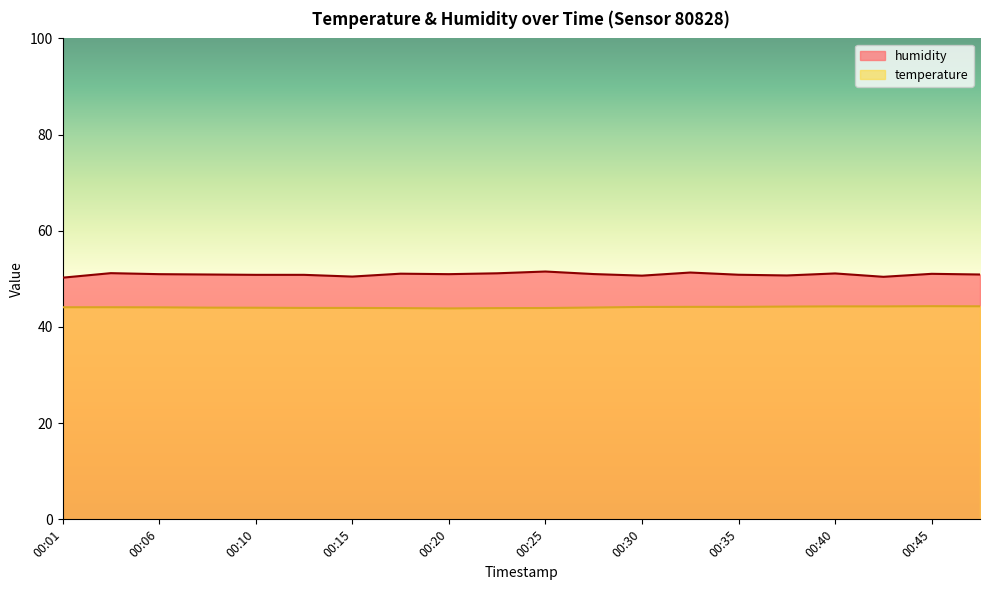

Is the value of humidity at 00:32 greater than the value of temperature at 00:40?

Yes